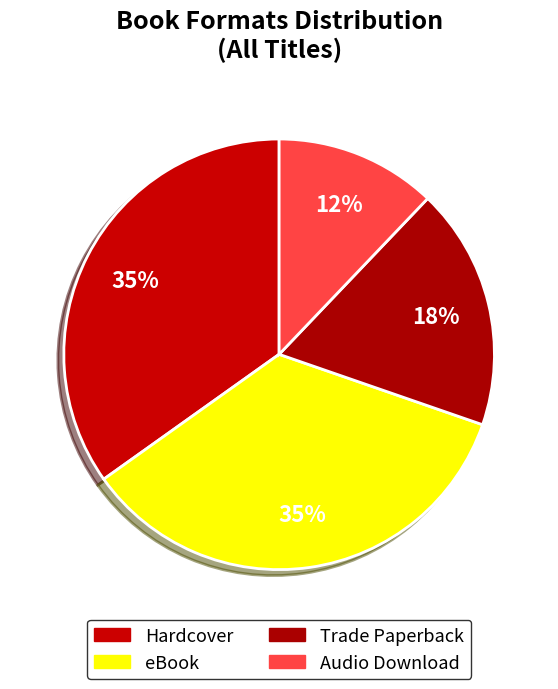

How many segments does this pie chart have?

4